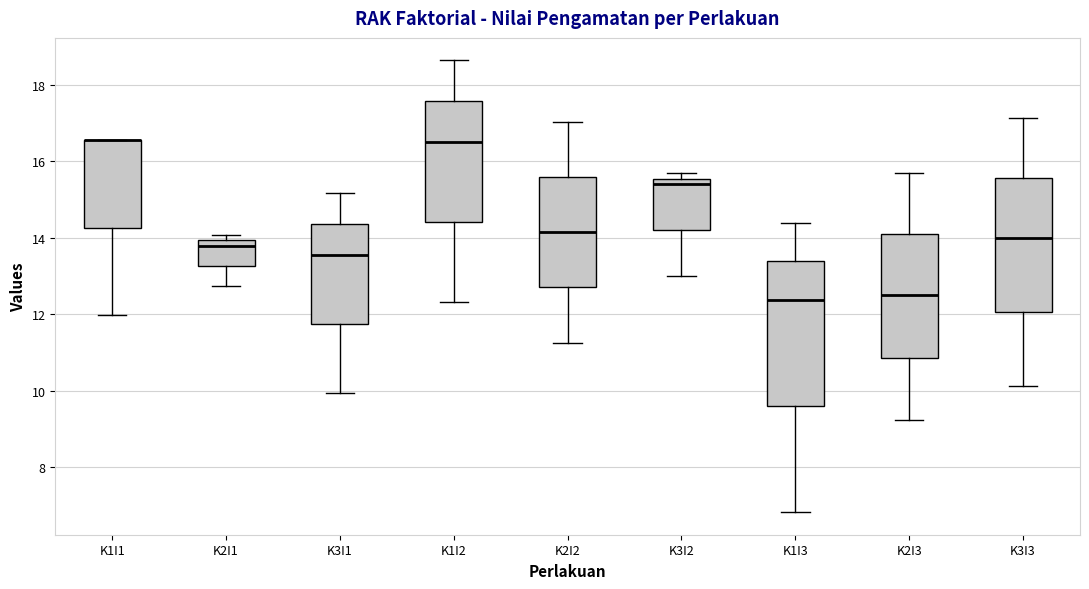

Where is the lower edge of the box for K3I1 on the y-axis? The values are not printed on the chart, so give them approximately, as read against the axis.

11.8